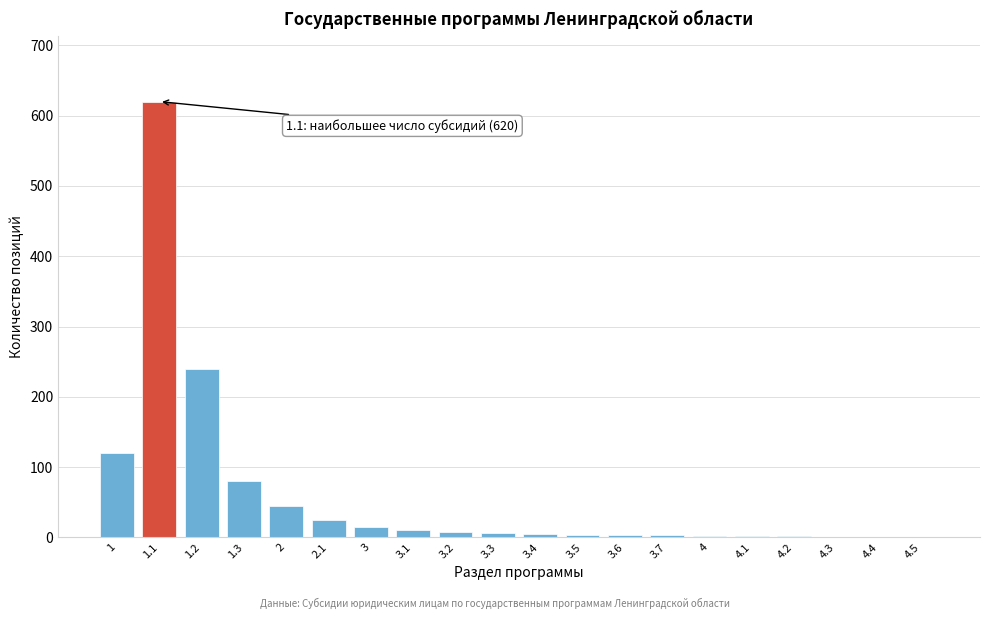

What is the sum of all values?

1193